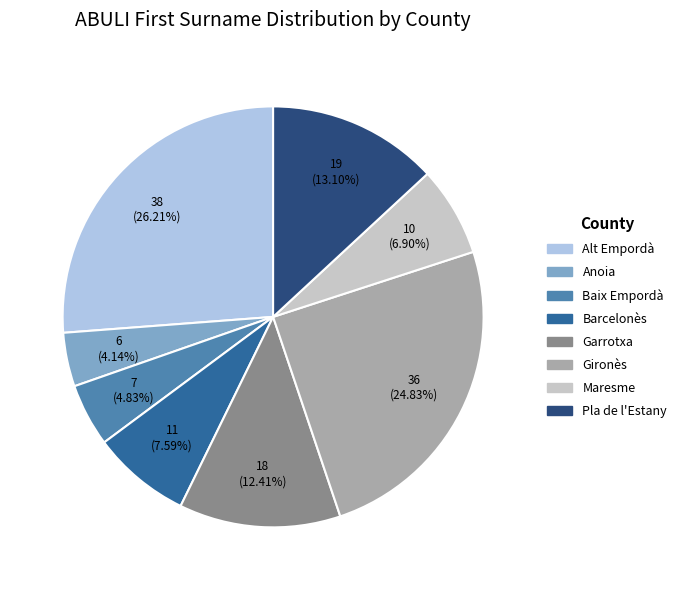

Is it true that Pla de l'Estany is 13% of the pie?

True